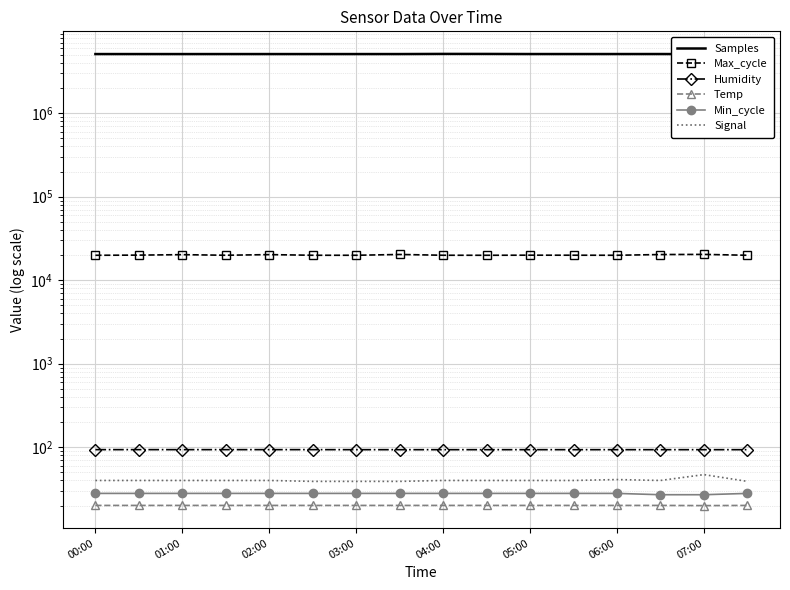

True or false: Min_cycle and Samples cross at least once.

False